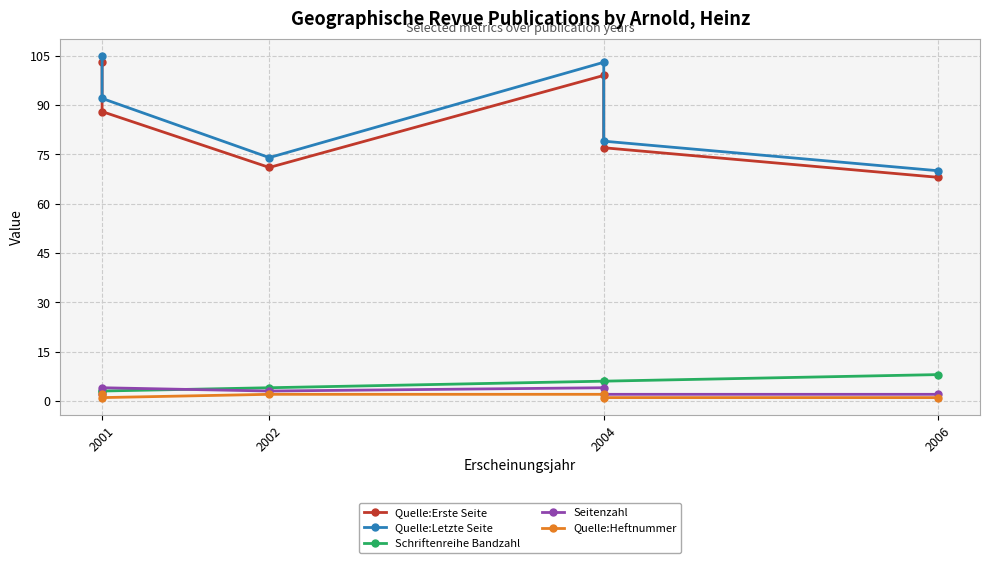

Reading right to left, what are all the values shown in this chart?

Quelle:Erste Seite: 68	77	99	71	88	103
Quelle:Letzte Seite: 70	79	103	74	92	105
Schriftenreihe Bandzahl: 8	6	6	4	3	3
Seitenzahl: 2	2	4	3	4	2
Quelle:Heftnummer: 1	1	2	2	1	2